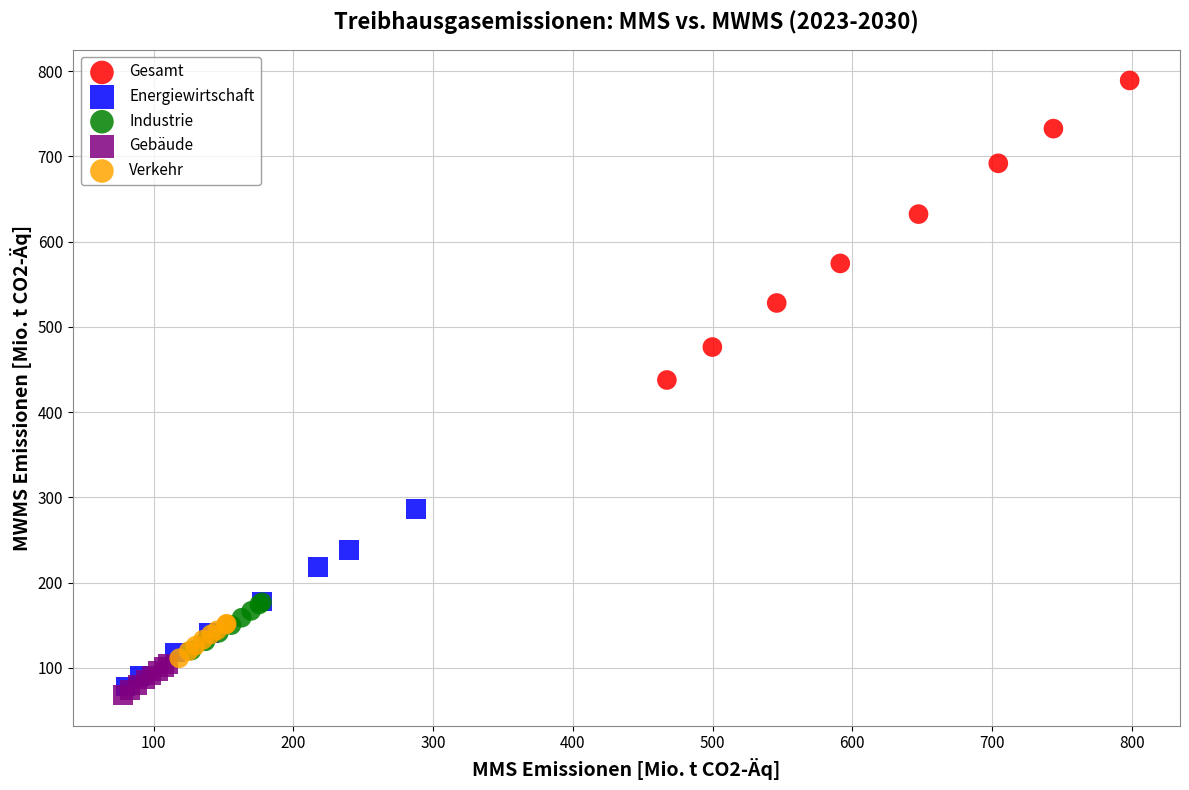

Which series has the widest spread of Y values?

Gesamt